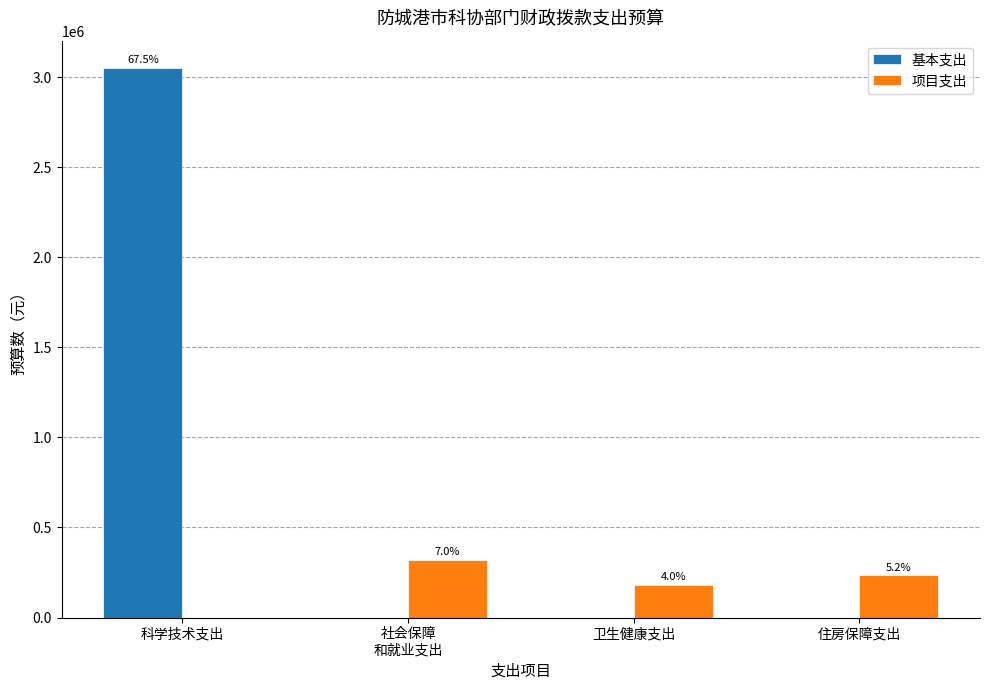

Rank the series by their maximum value, from lowest to highest.

项目支出, 基本支出